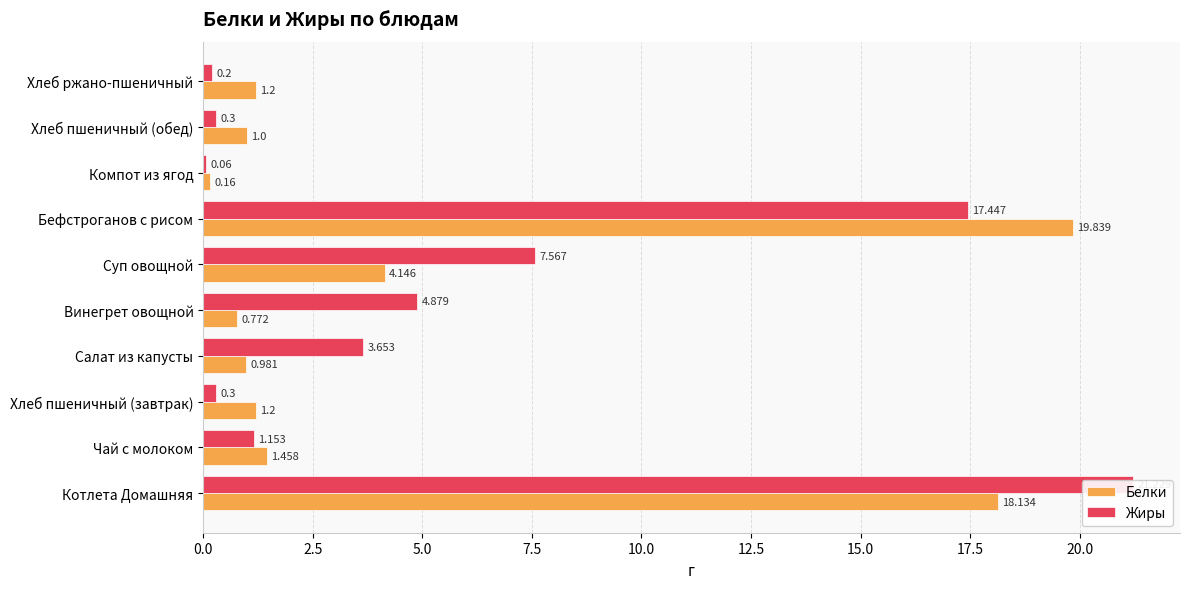

Is the value of Белки at Суп овощной greater than the value of Жиры at Бефстроганов с рисом?

No